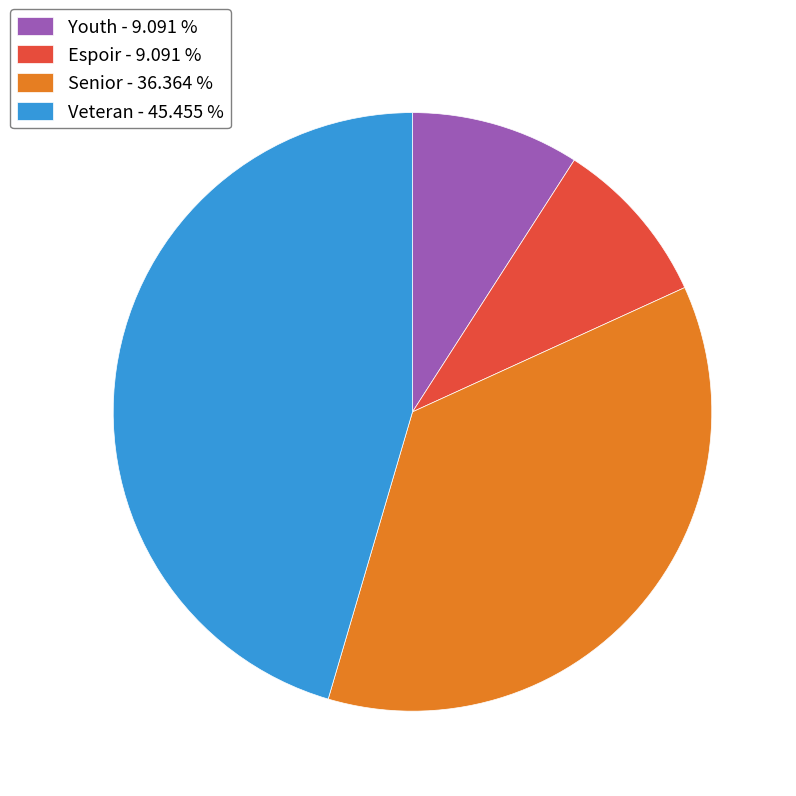

Between Veteran - 45.455 % and Espoir - 9.091 %, which is larger?

Veteran - 45.455 %